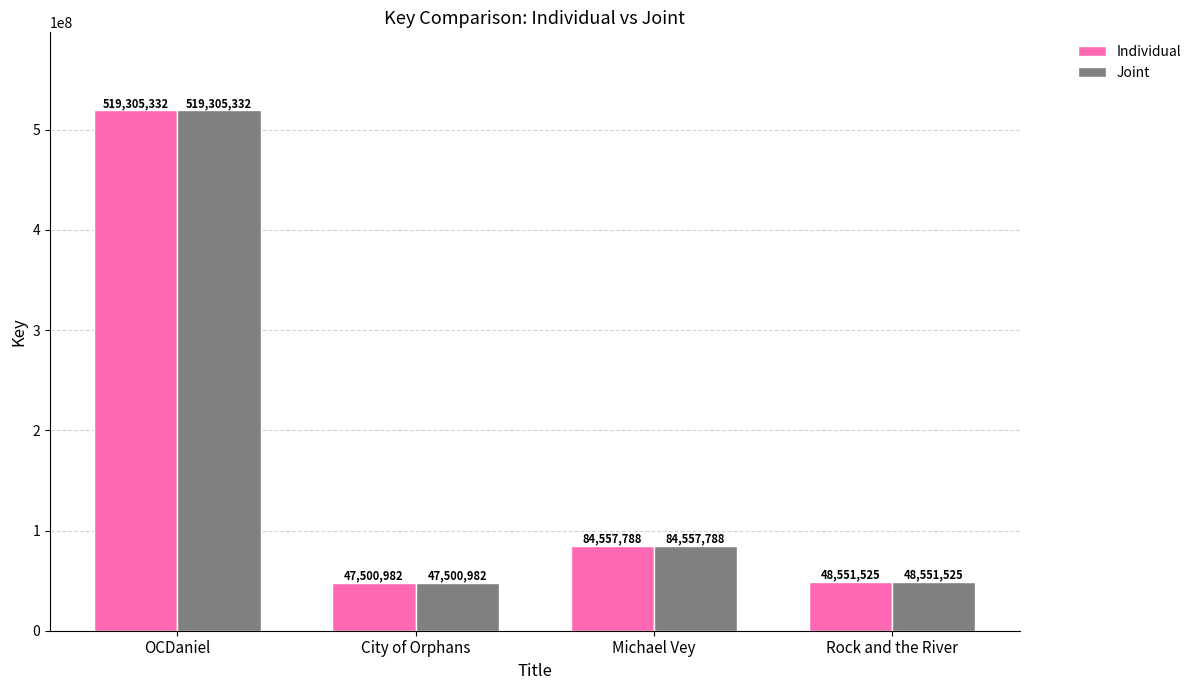

The value of Individual at OCDaniel is 519305332. True or false?

True